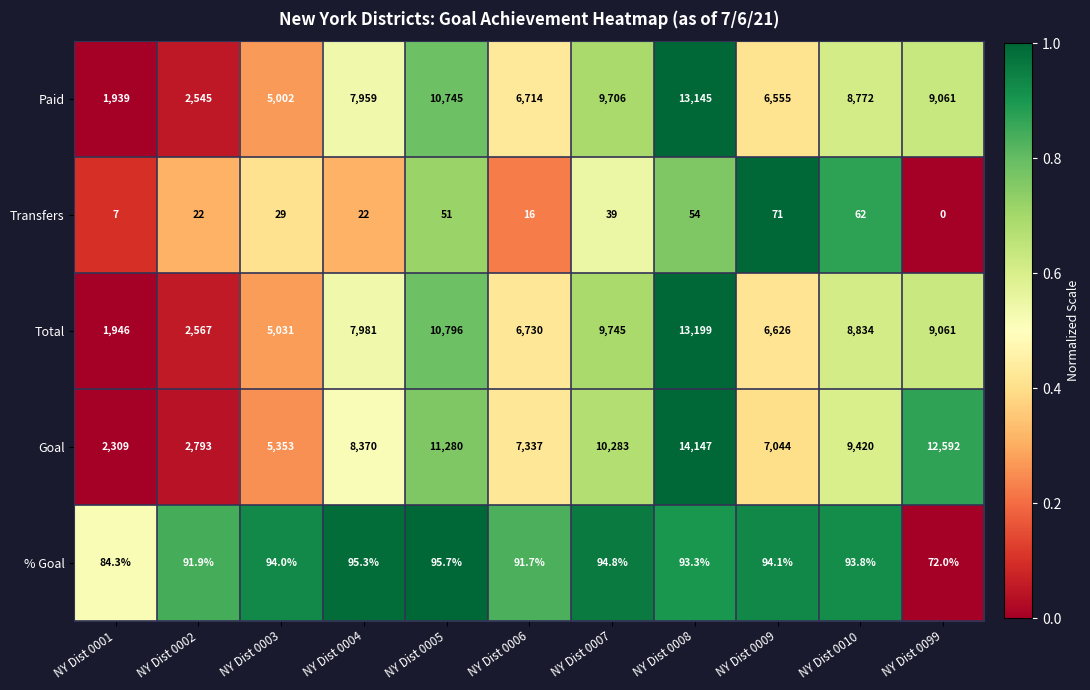

What is the difference between the highest and lowest values at NY Dist 0099?

12592.0